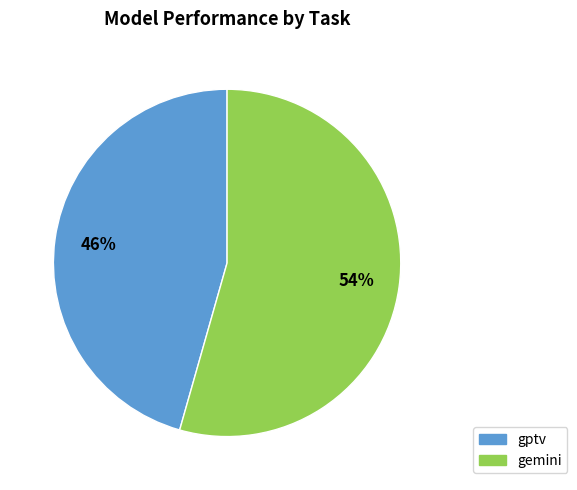

What is the majority slice?

gemini